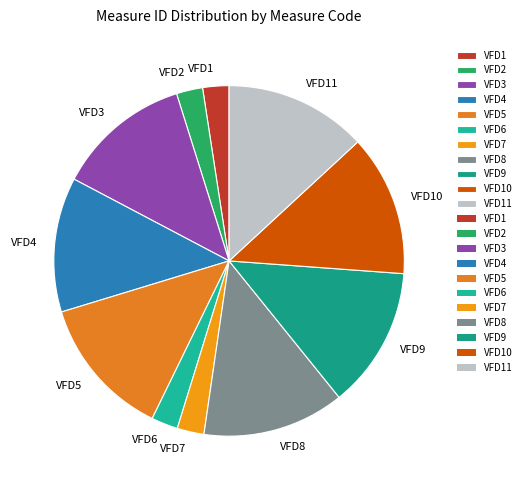

Do VFD8 and VFD1 together represent more than half of the pie?

No